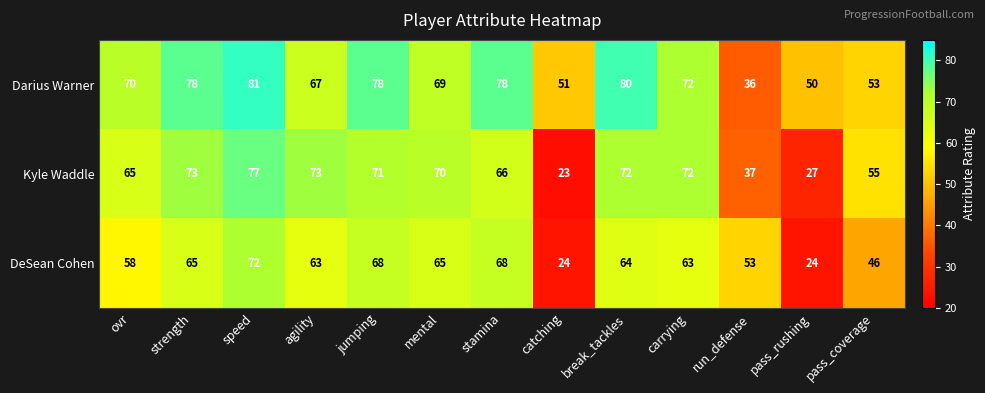

What is the minimum value for Kyle Waddle?

23